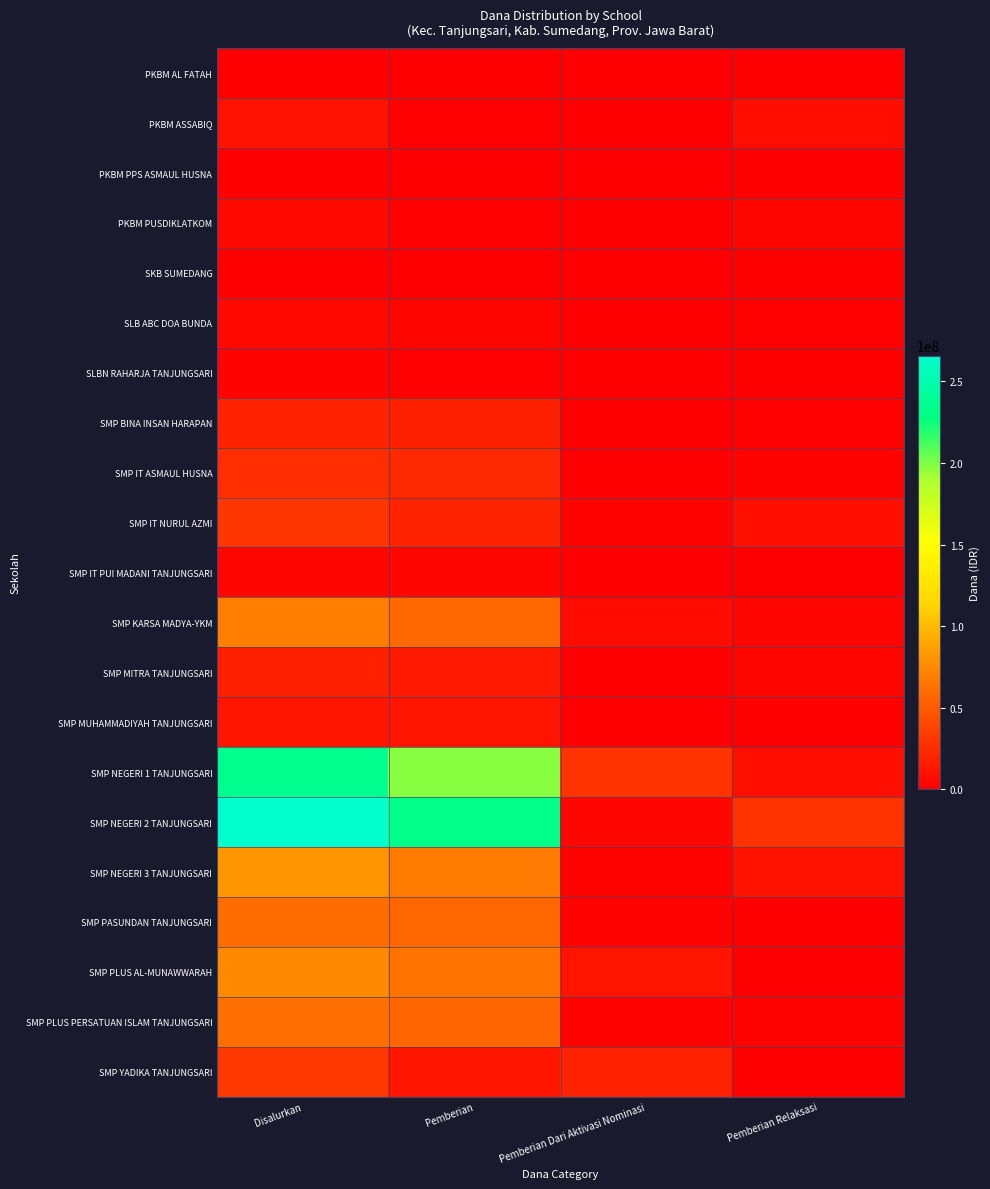

At how many categories does at least one series exceed 176959502?

2